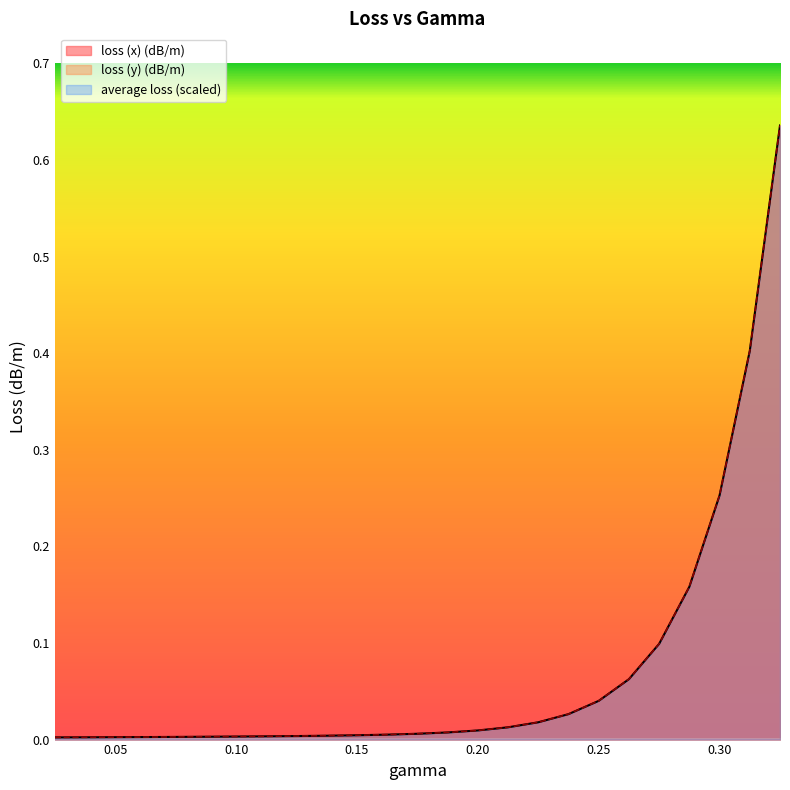

Reading left to right, transcribe all the data shown in this chart.

loss (x) (dB/m): 0.025=0.0	0.0375=0.0	0.05=0.0	0.0625=0.0	0.075=0.0	0.0875=0.0	0.1=0.0	0.1125=0.0	0.125=0.0	0.1375=0.0	0.15=0.0	0.1625=0.0	0.175=0.0	0.1875=0.0	0.2=0.0	0.2125=0.0	0.225=0.0	0.2375=0.0	0.25=0.0	0.2625=0.1	0.275=0.1	0.2875=0.2	0.3=0.3	0.3125=0.4	0.325=0.6
loss (y) (dB/m): 0.025=0.0	0.0375=0.0	0.05=0.0	0.0625=0.0	0.075=0.0	0.0875=0.0	0.1=0.0	0.1125=0.0	0.125=0.0	0.1375=0.0	0.15=0.0	0.1625=0.0	0.175=0.0	0.1875=0.0	0.2=0.0	0.2125=0.0	0.225=0.0	0.2375=0.0	0.25=0.0	0.2625=0.1	0.275=0.1	0.2875=0.2	0.3=0.3	0.3125=0.4	0.325=0.6